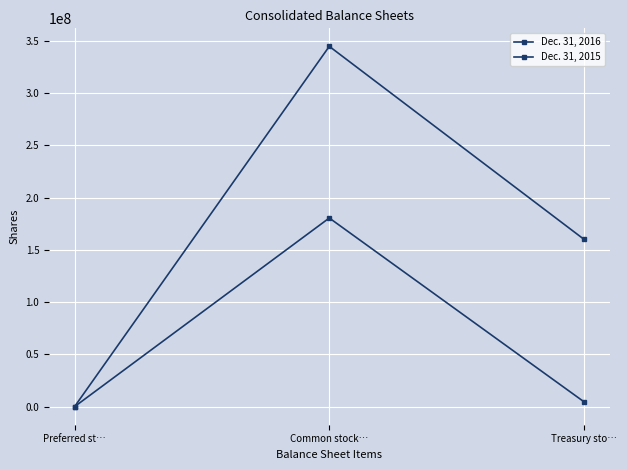

Between Preferred st… and Common stock…, which is larger?

Common stock…